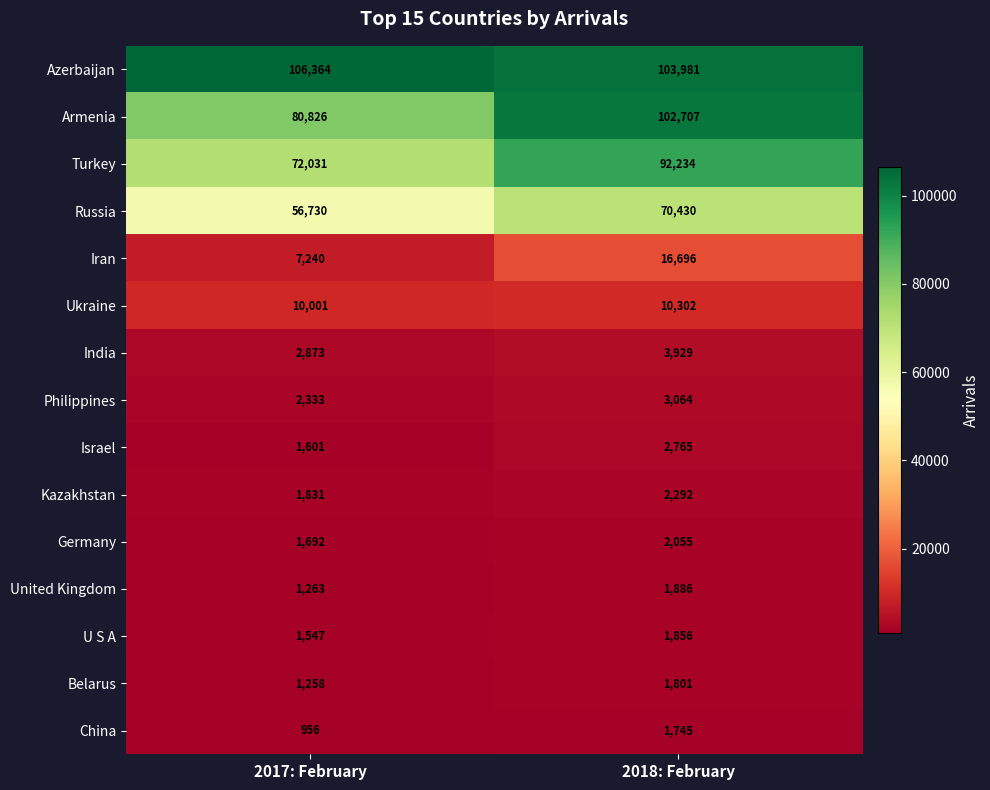

What is the sum of all Germany values?

3747